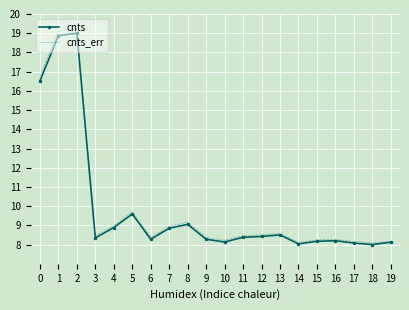

The value of cnts at 12 is 8.4. True or false?

True